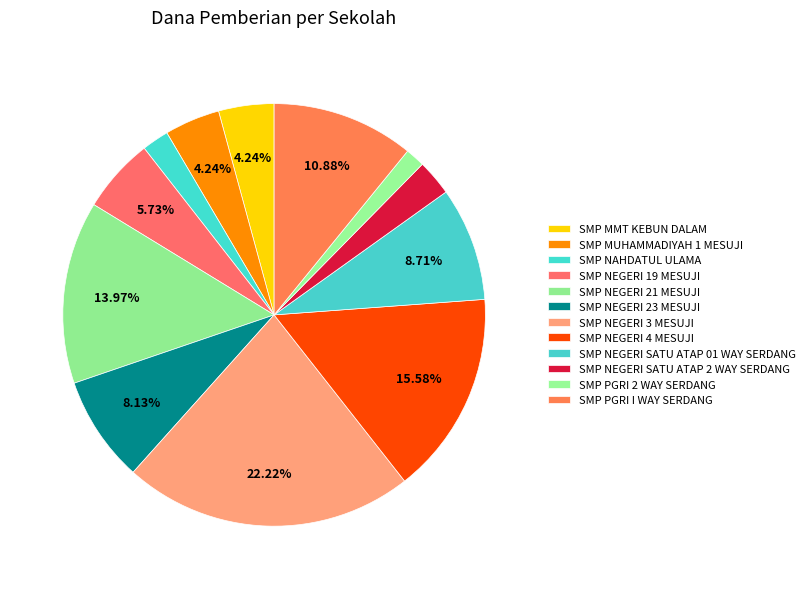

Is it true that SMP NEGERI 3 MESUJI is 22% of the pie?

True